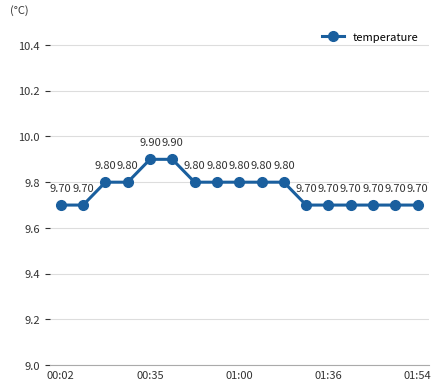

Reading left to right, transcribe all the data shown in this chart.

9.7	9.7	9.8	9.8	9.9	9.9	9.8	9.8	9.8	9.8	9.8	9.7	9.7	9.7	9.7	9.7	9.7